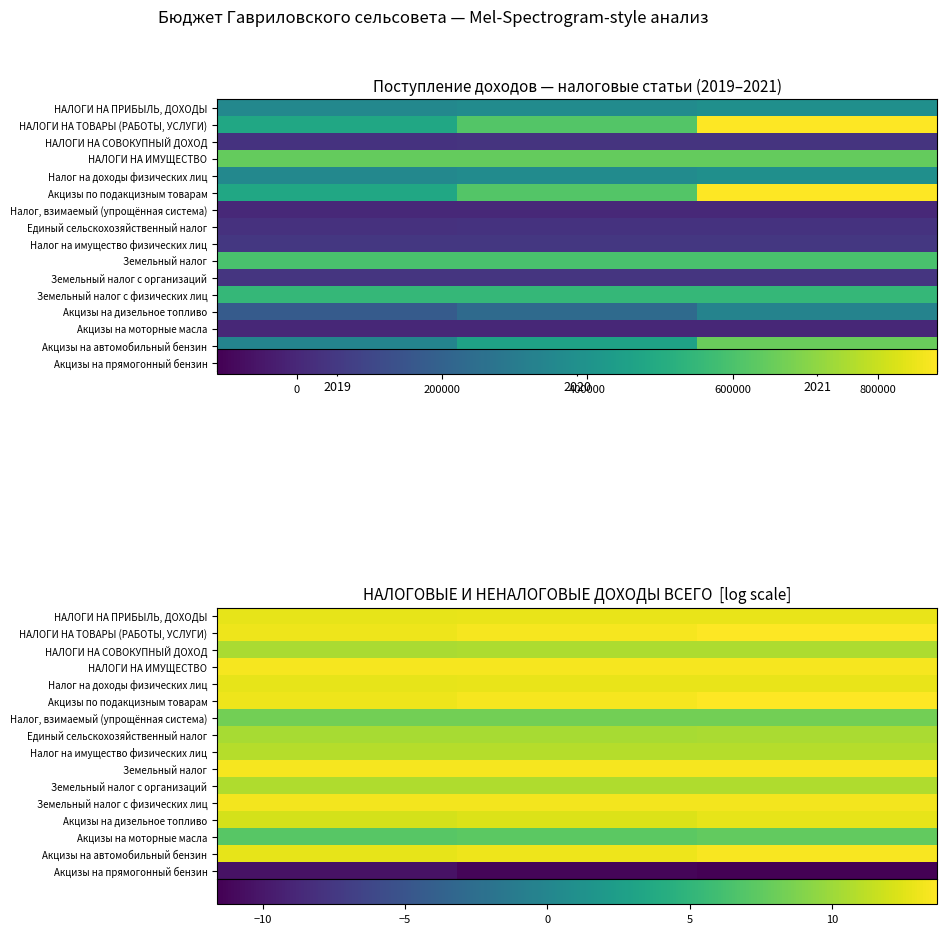

Which category has the highest value in the Акцизы на дизельное топливо series?

2021